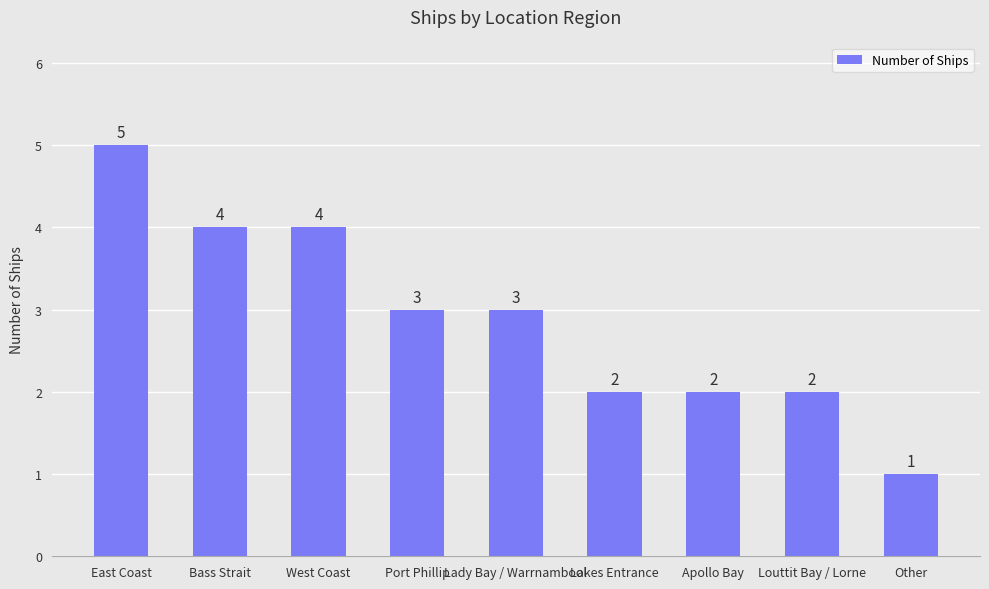

What is the label of the 6th bar from the left?

Lakes Entrance